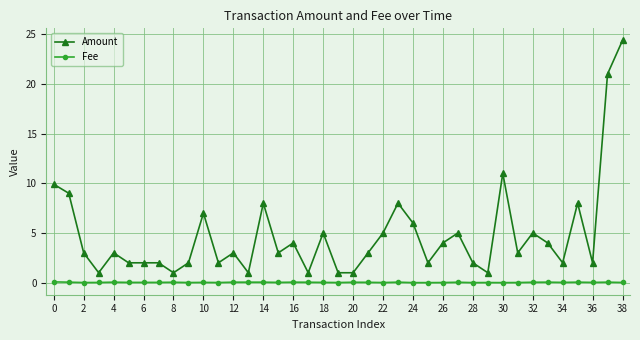

What is the value of the Amount point at the 22nd from the left?

3.0